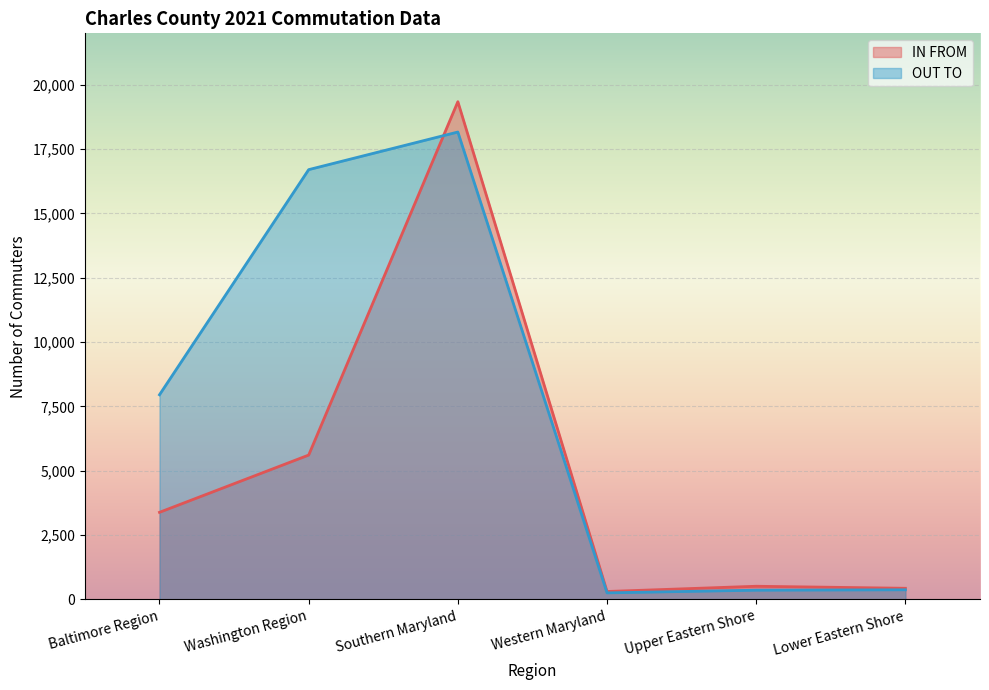

What is the sum of the IN FROM values at Southern Maryland and Baltimore Region?

22730